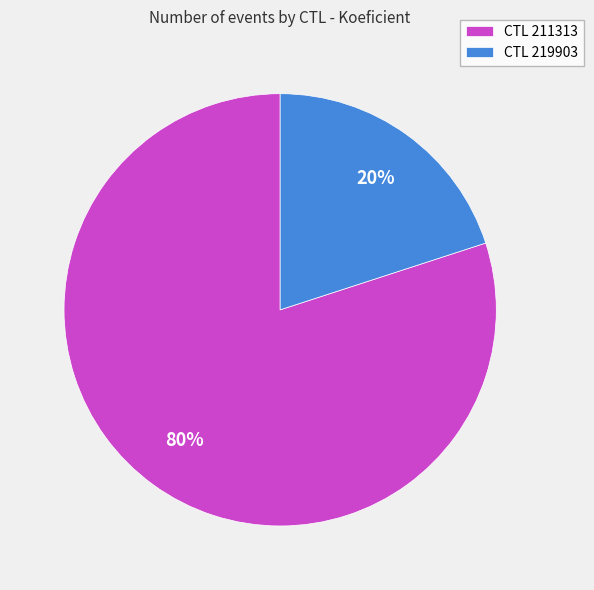

Is it true that CTL 211313 is 91% of the pie?

False